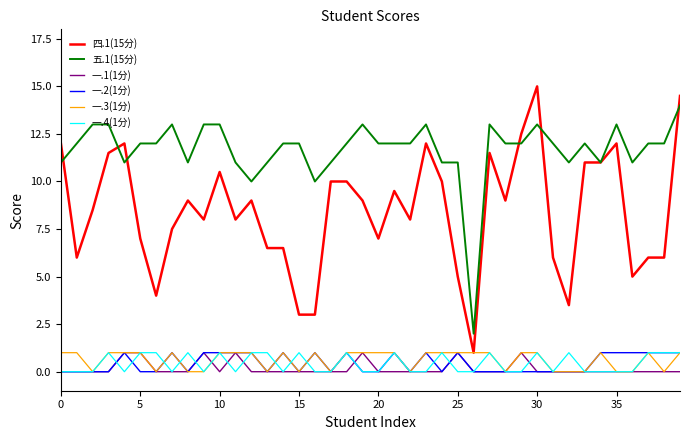

What is the maximum value for 一.1(1分)?

1.0